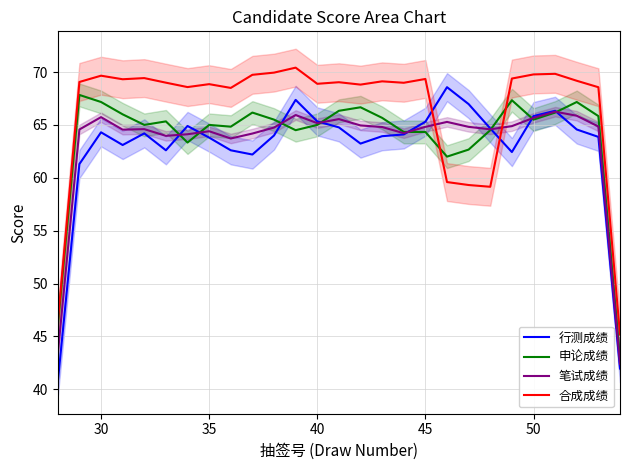

The value of 笔试成绩 at 35 is 100.9. True or false?

False